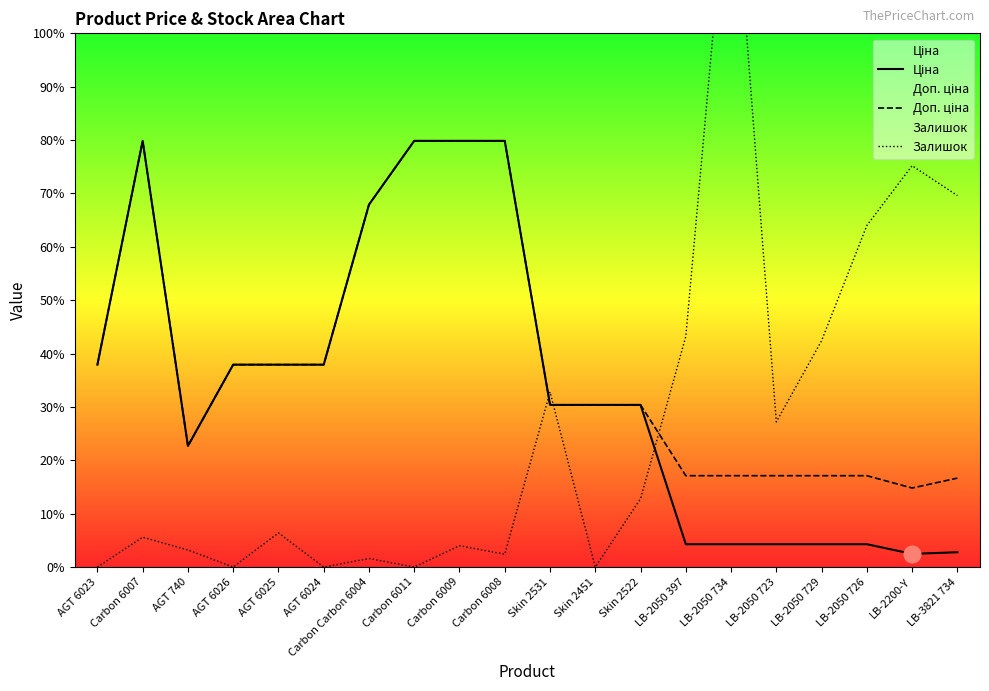

Where is the first local maximum for Доп. ціна?

Carbon 6007